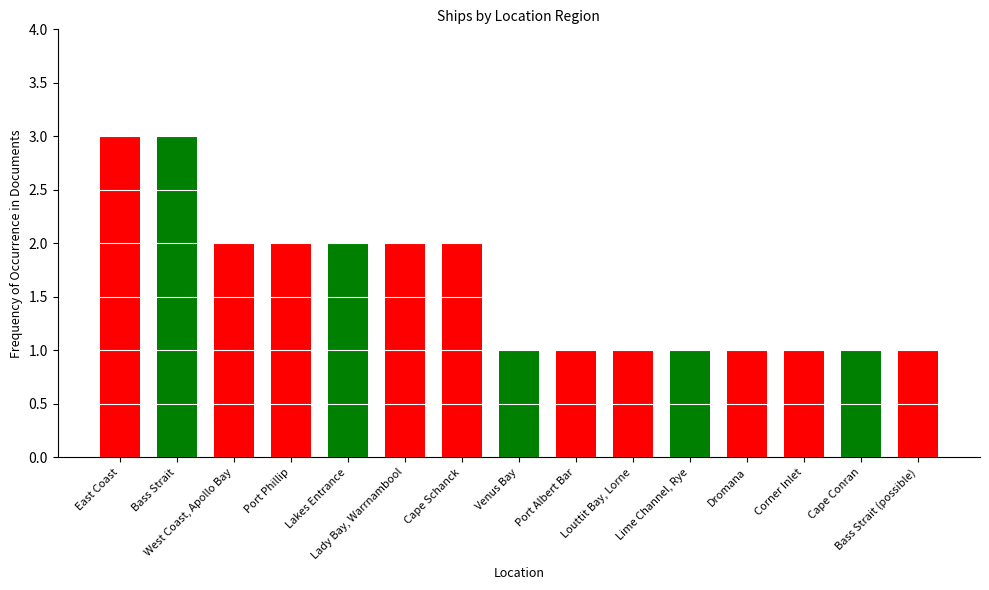

The chart shows a value of 0 at Port Albert Bar. True or false?

False